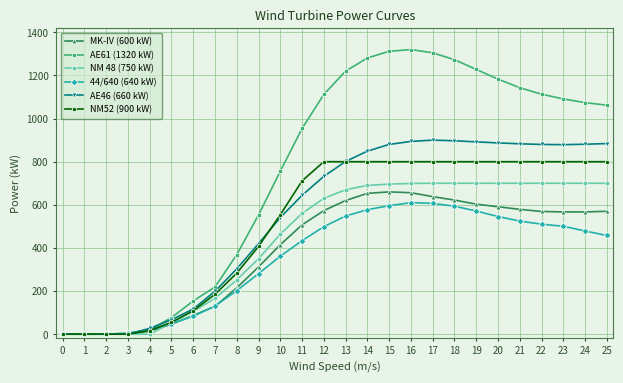

Count the number of data series in this chart.

6